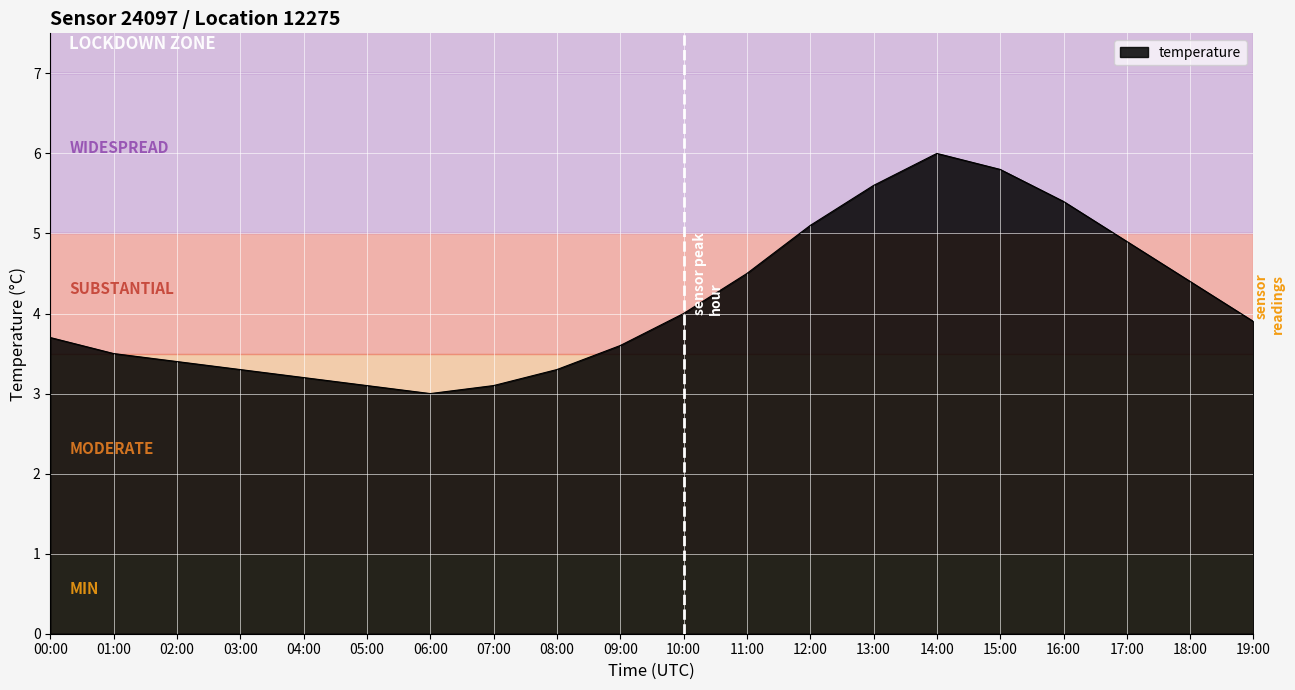

Does the chart have visible grid lines?

Yes